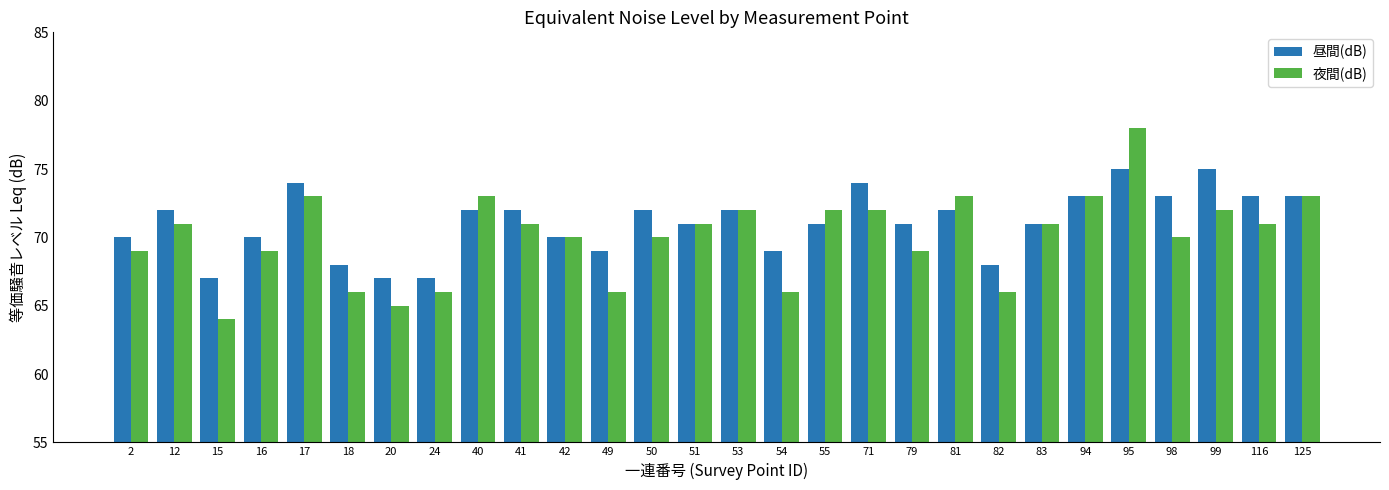

At which label does 夜間(dB) reach its minimum?

15